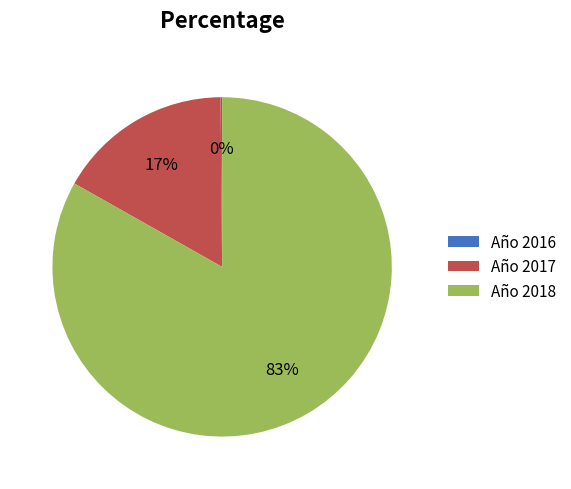

Does Año 2017 account for over 50% of the chart?

No